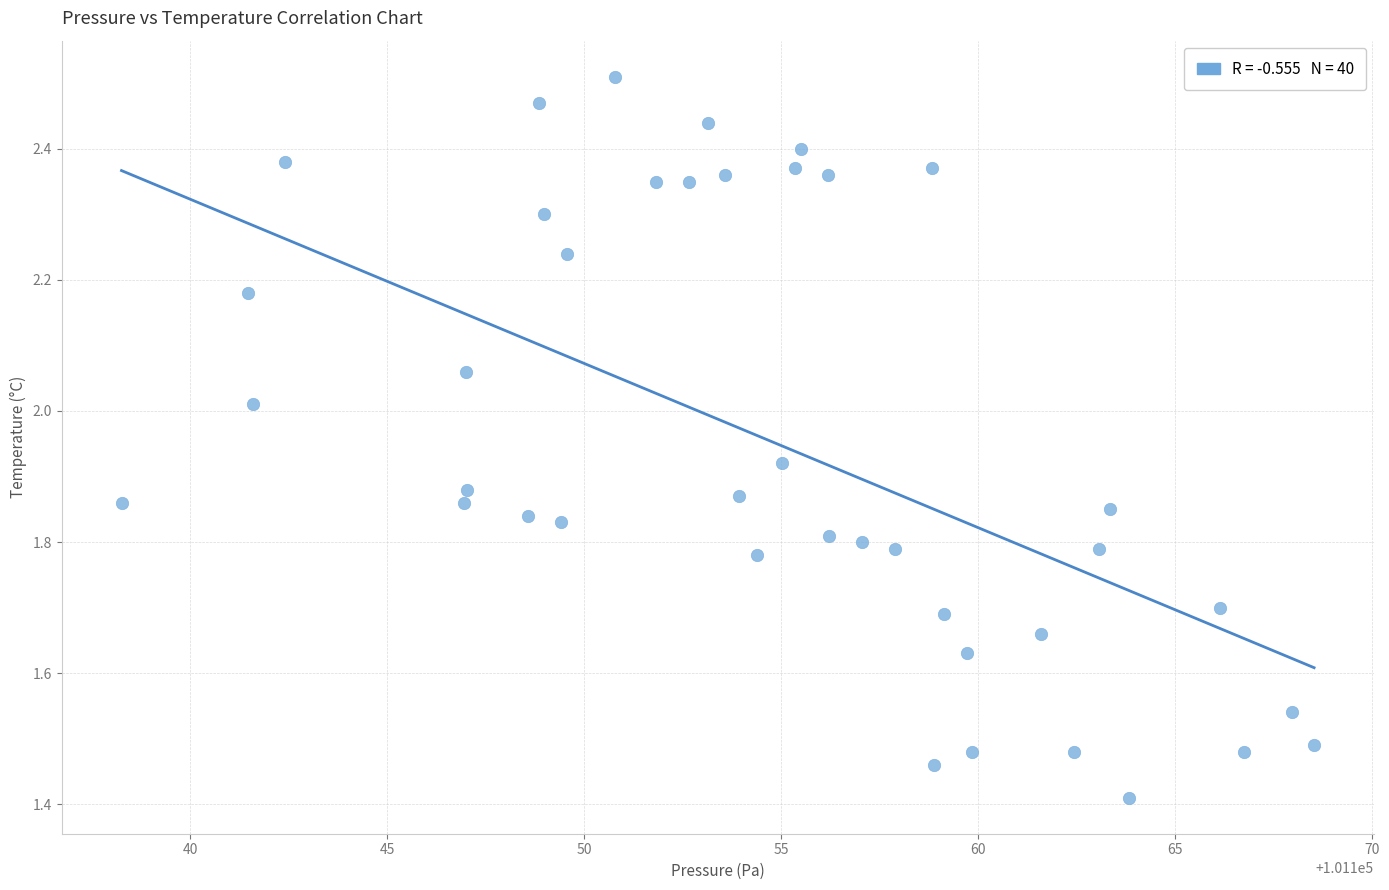

What is the range of Y values (max minus min)?

1.1